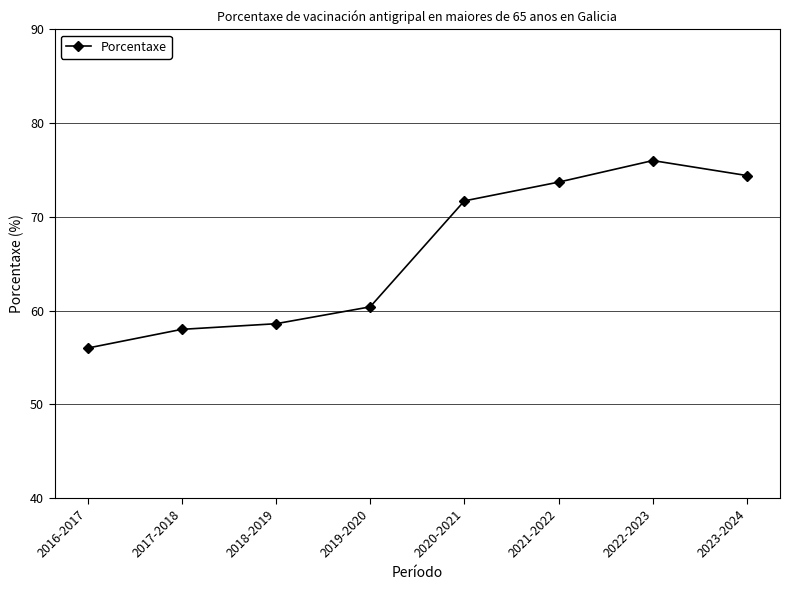

Rank the categories by value from highest to lowest.

2022-2023, 2023-2024, 2021-2022, 2020-2021, 2019-2020, 2018-2019, 2017-2018, 2016-2017